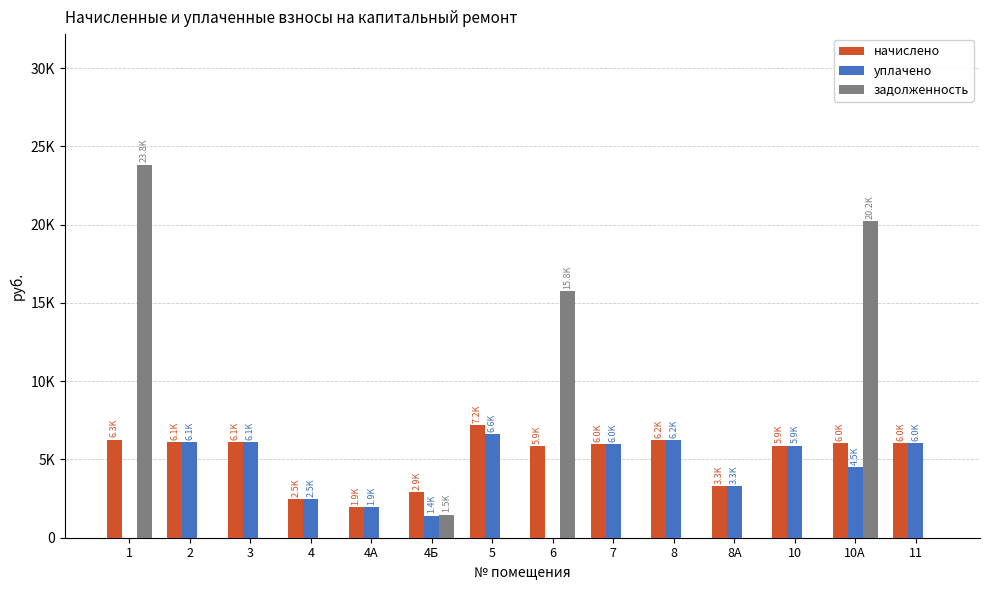

Between 7 and 8, which series saw the biggest shift?

начислено